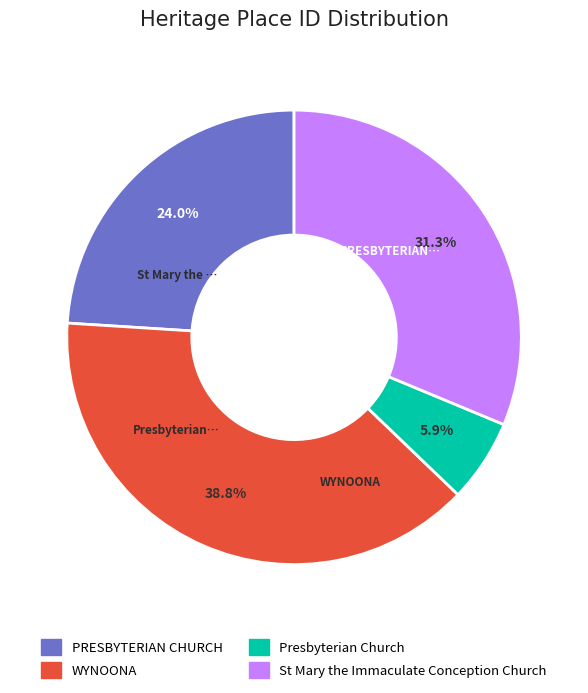

What is the largest slice in the pie chart?

WYNOONA